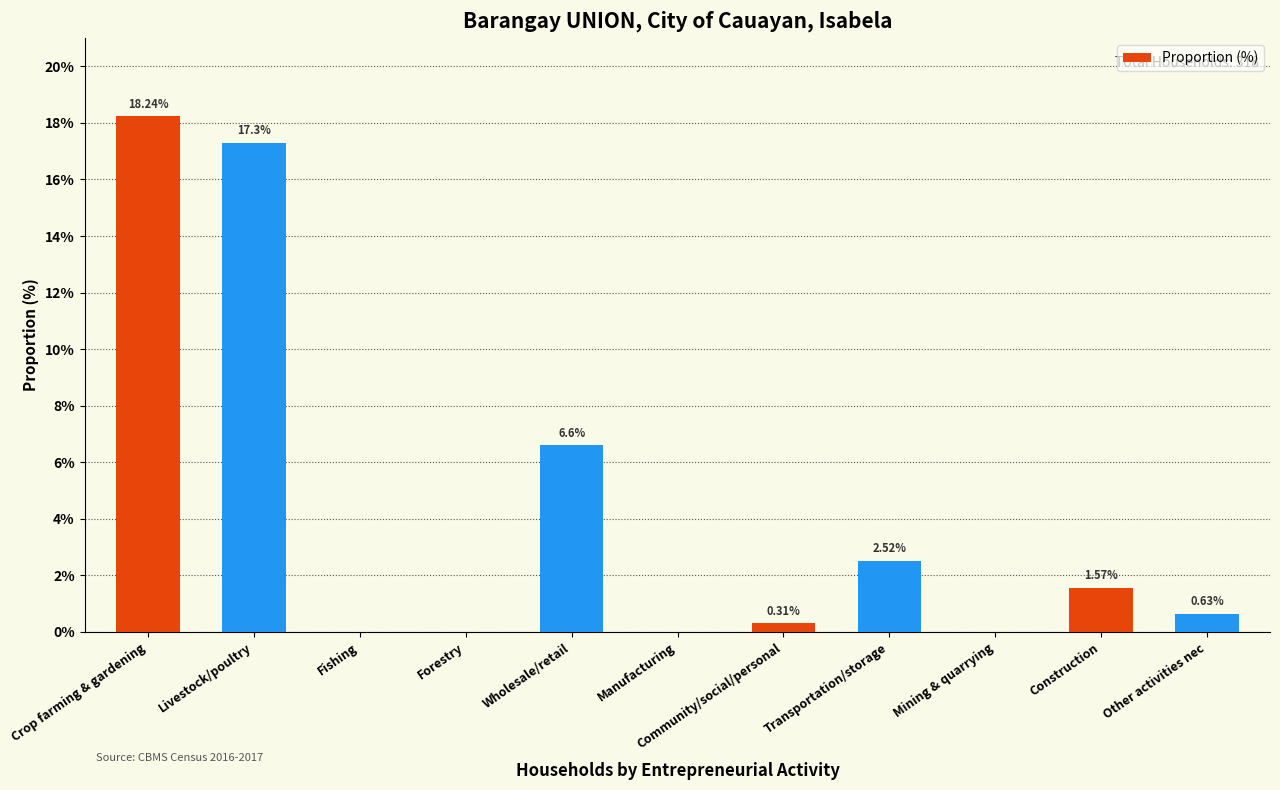

At which label is the value closest to 9?

Wholesale/retail